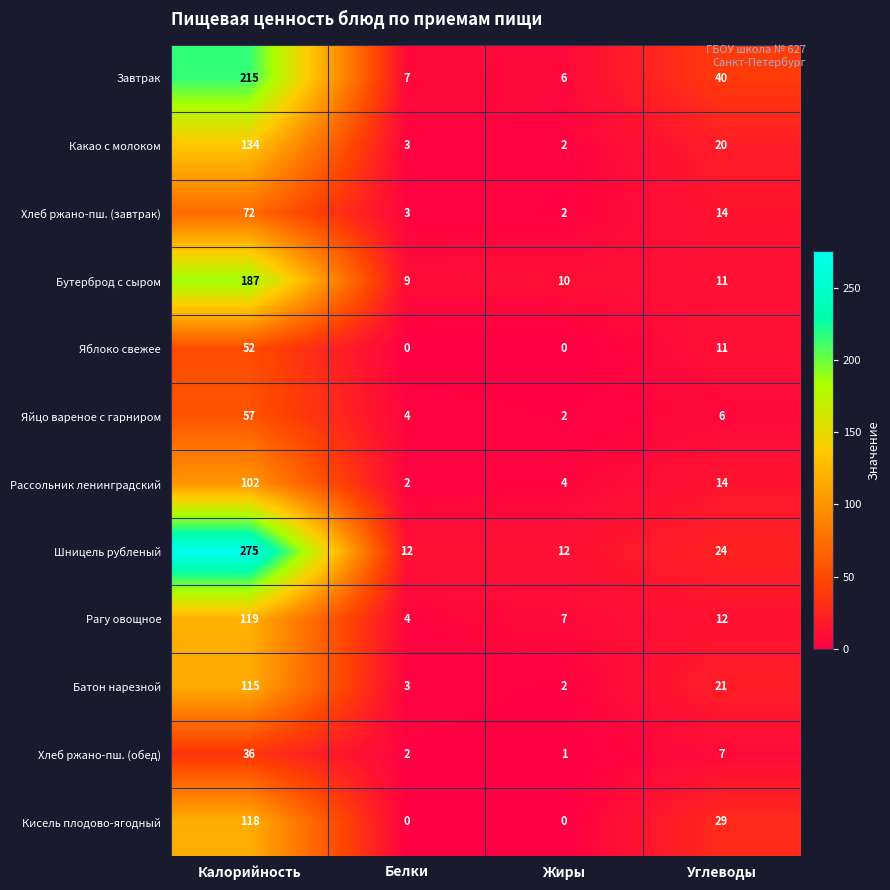

How many values in the Рассольник ленинградский series are below 14?

2